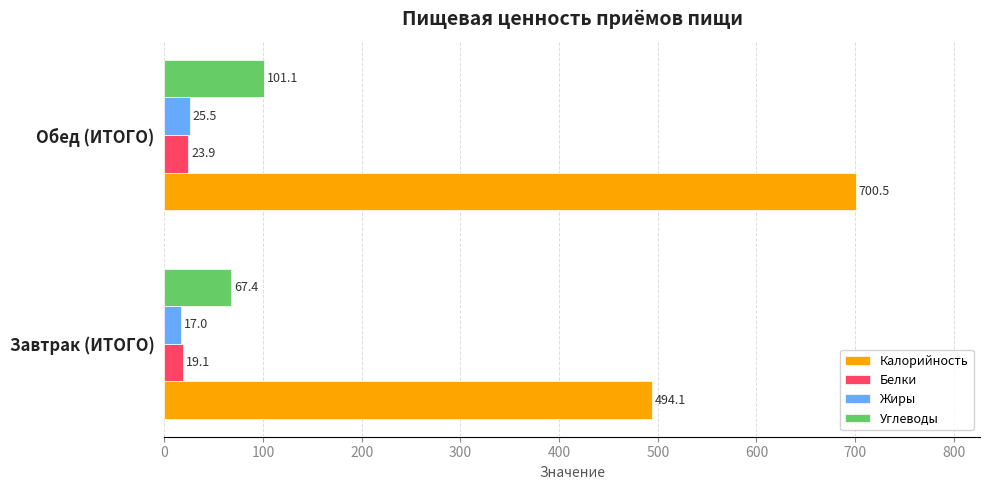

How many categories are shown in the chart?

2